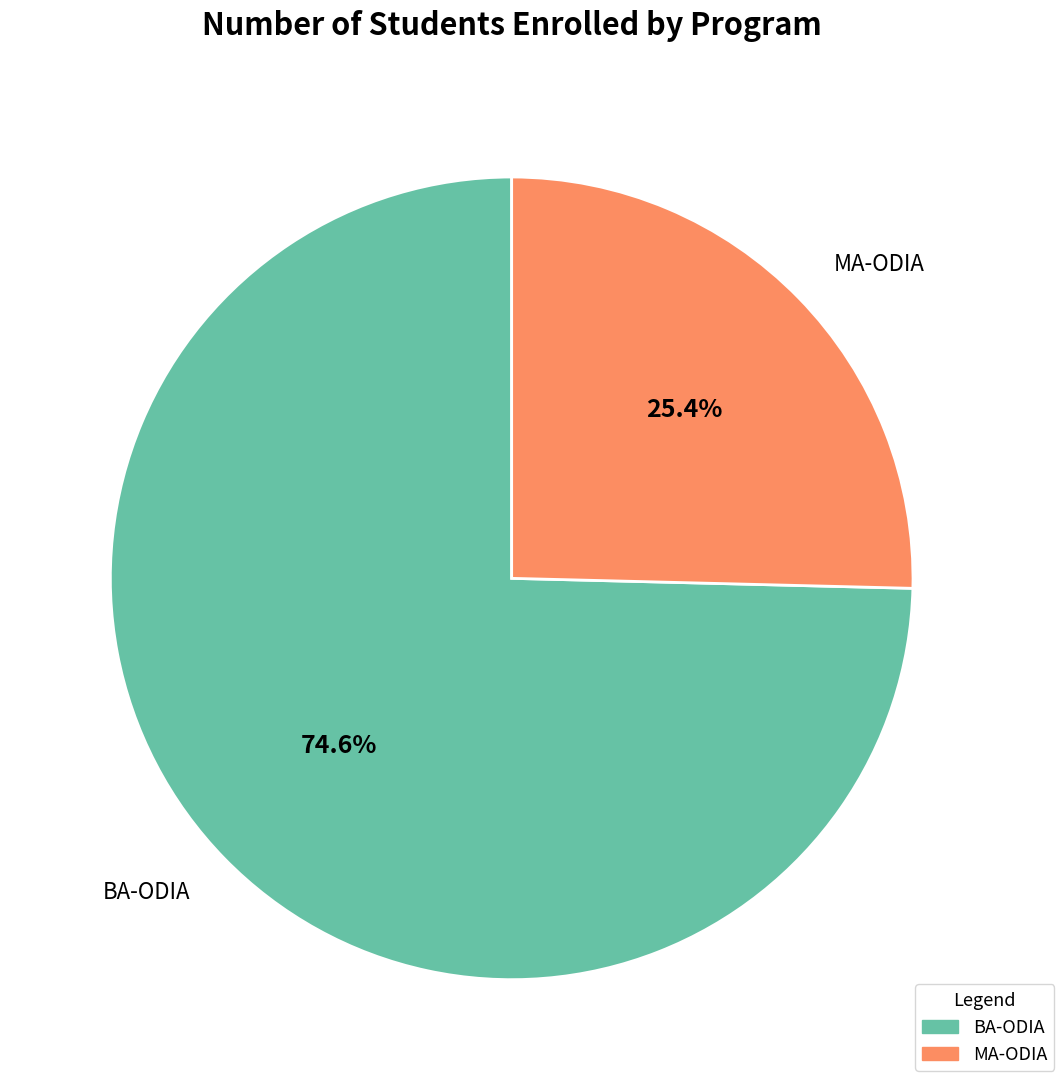

To the nearest percent, what is the average slice percentage?

50%